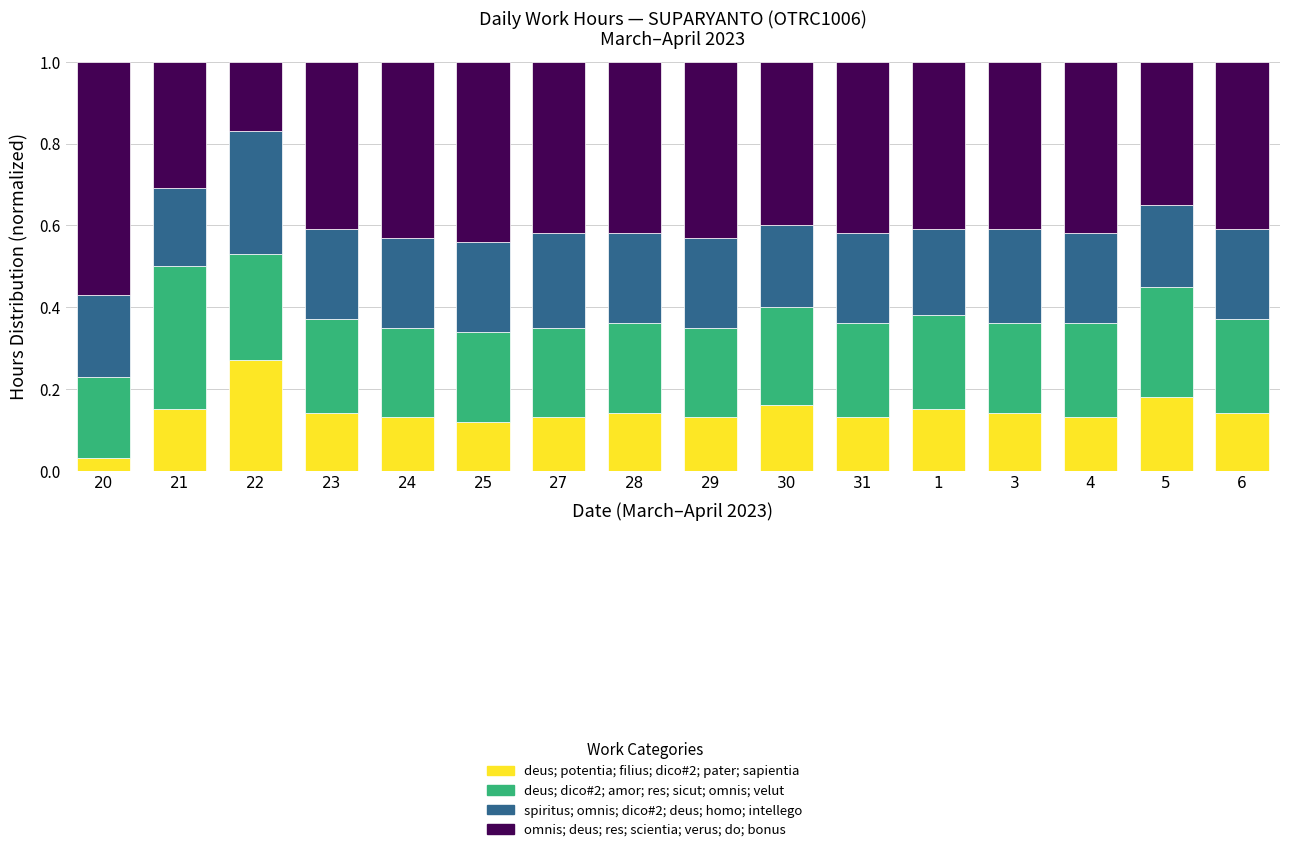

At which label does deus; potentia; filius; dico#2; pater; sapientia reach its minimum?

20